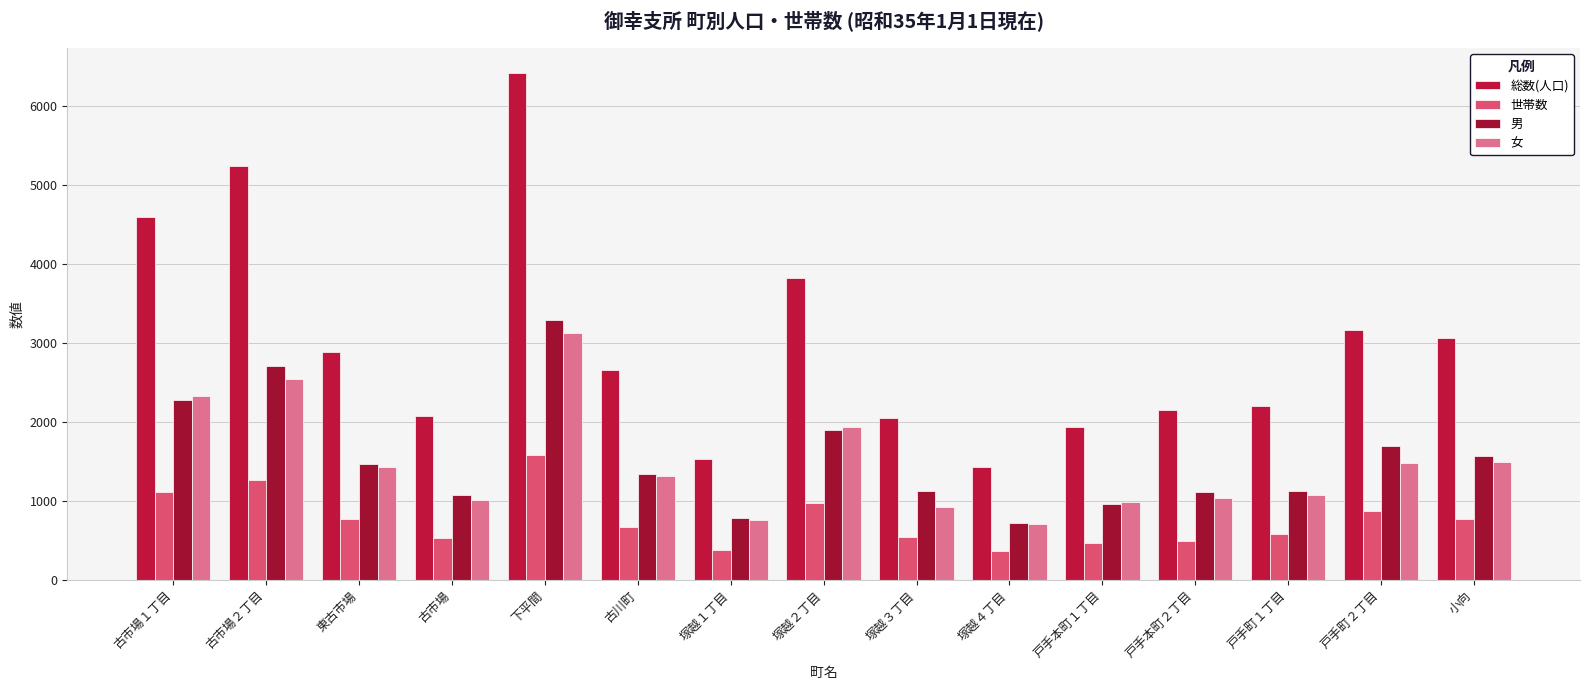

Reading left to right, what are all the values shown in this chart?

総数(人口): 4589	5242	2883	2075	6411	2651	1533	3823	2051	1426	1933	2148	2198	3161	3056
世帯数: 1109	1267	772	532	1573	672	381	972	537	362	458	494	574	864	770
男: 2269	2698	1460	1072	3286	1338	783	1894	1126	716	952	1115	1128	1687	1561
女: 2320	2544	1423	1003	3125	1313	750	1929	925	710	981	1033	1070	1474	1495